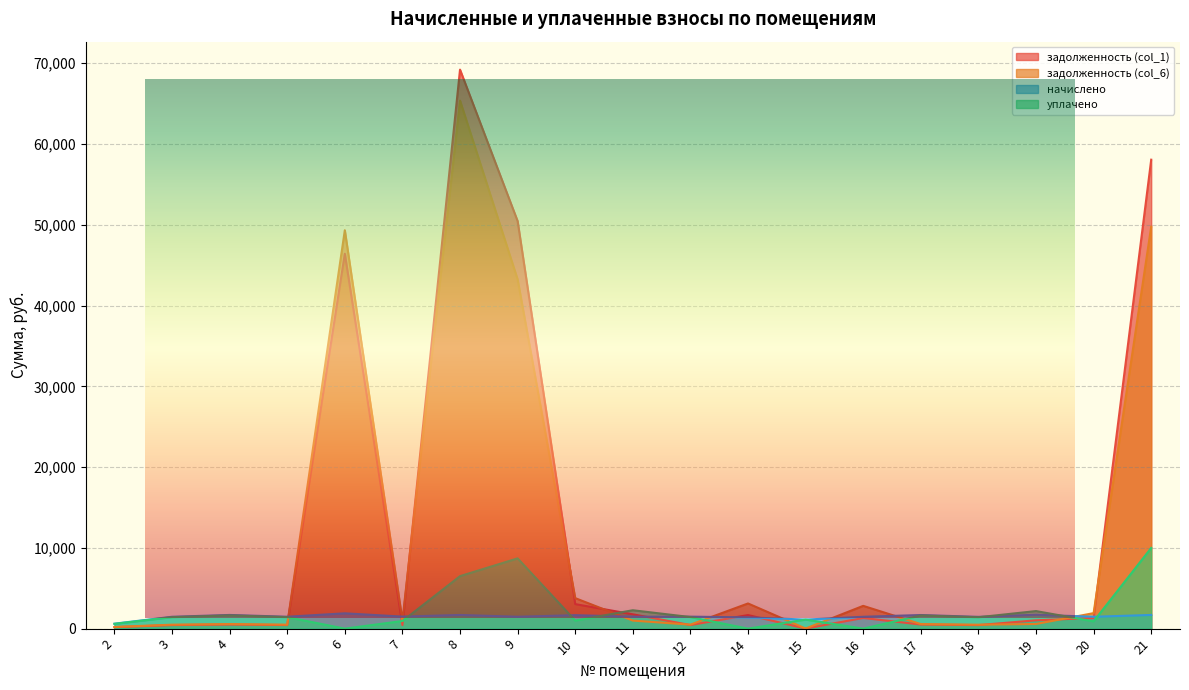

Reading right to left, transcribe all the data shown in this chart.

задолженность (col_1): 21=58062.5	20=1322.3	19=1030.5	18=436.5	17=504.7	16=1320.5	15=13.1	14=1679.8	12=443.7	11=1775.2	10=3035.8	9=50462.1	8=69214.8	7=446.1	6=46410.4	5=440.7	4=507.1	3=439.5	2=183.6
задолженность (col_6): 21=49764.8	20=1918.7	19=572.9	18=486.2	17=562.1	16=2819.2	15=13.1	14=3116.8	12=494.2	11=996.9	10=3777.2	9=43234.6	8=65380.9	7=995.4	6=49325.5	5=490.8	4=565.5	3=489.5	2=204.5
начислено: 21=1694.3	20=1470.5	19=1718.3	18=1458.5	17=1686.3	16=1468.5	15=1118.9	14=1396.6	12=1482.5	11=1474.5	10=1666.3	9=1472.5	8=1692.3	7=1490.5	6=1896.1	5=1472.5	4=1694.3	3=1468.5	2=613.4
уплачено: 21=9992.0	20=900.0	19=2174.1	18=1408.9	17=1628.9	16=0.0	15=1118.9	14=0.0	12=1432.1	11=2277.1	10=1000.0	9=8700.0	8=6500.0	7=943.0	6=0.0	5=1422.4	4=1636.6	3=1418.5	2=592.5